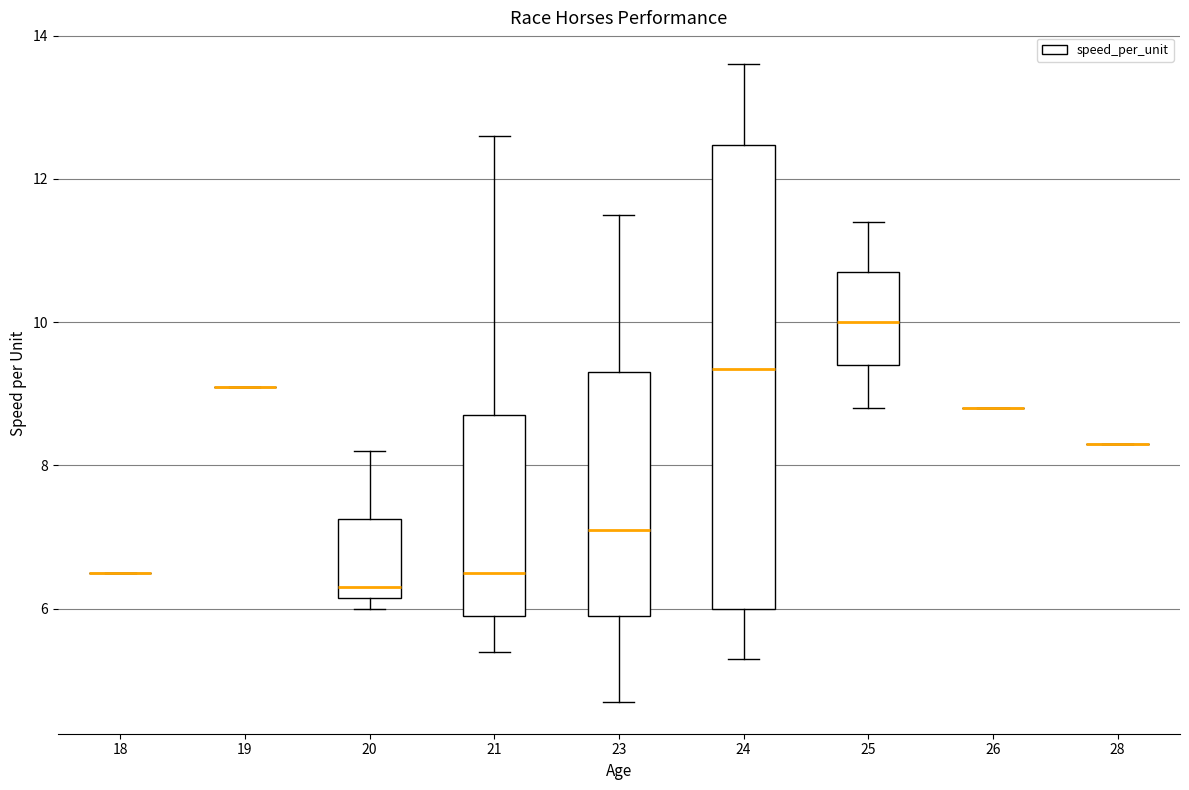

Which box is the tallest, from its lower edge to its upper edge?

24